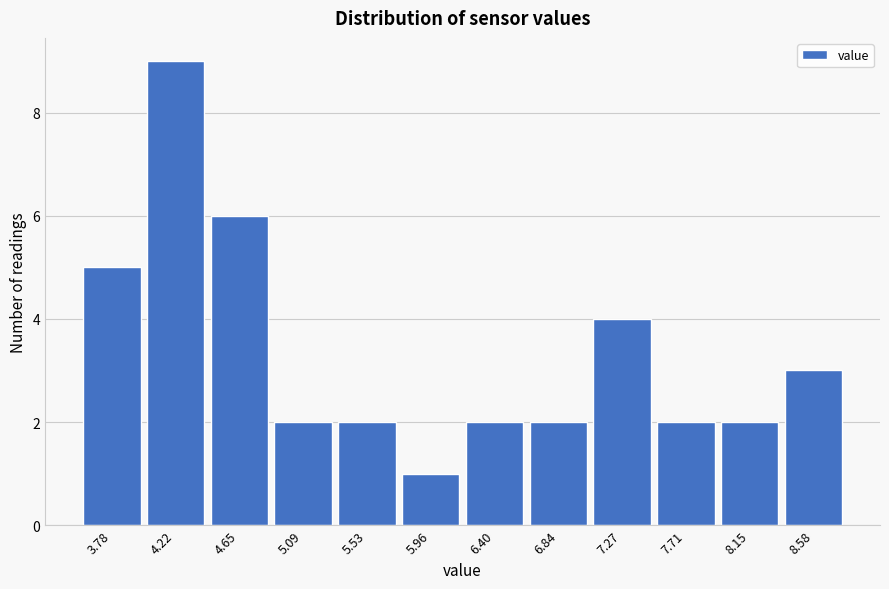

Reading right to left, extract all data points from this chart.

3	2	2	4	2	2	1	2	2	6	9	5